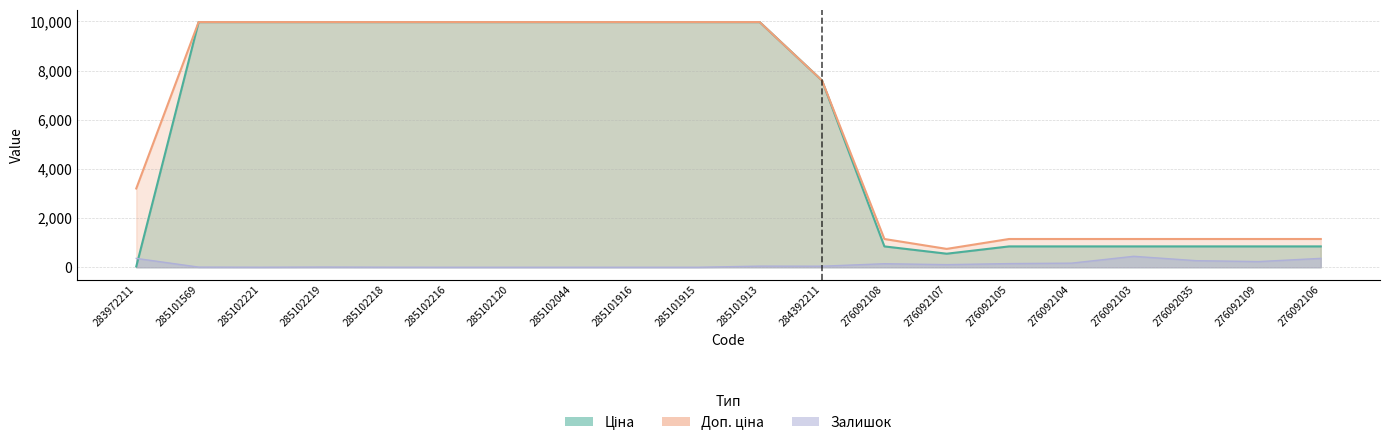

Which series has the widest spread of values?

Ціна